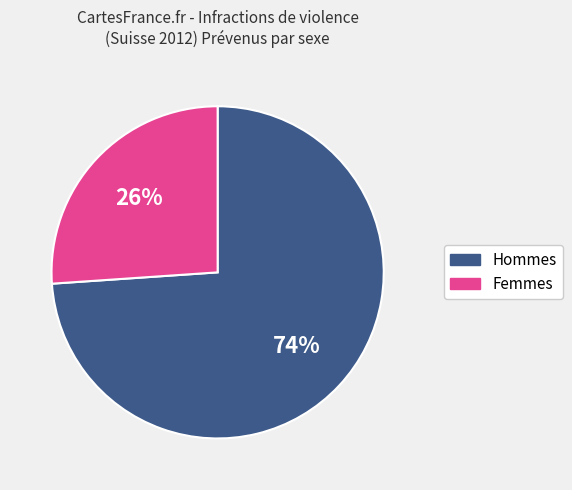

To the nearest percent, what is the average slice percentage?

50%